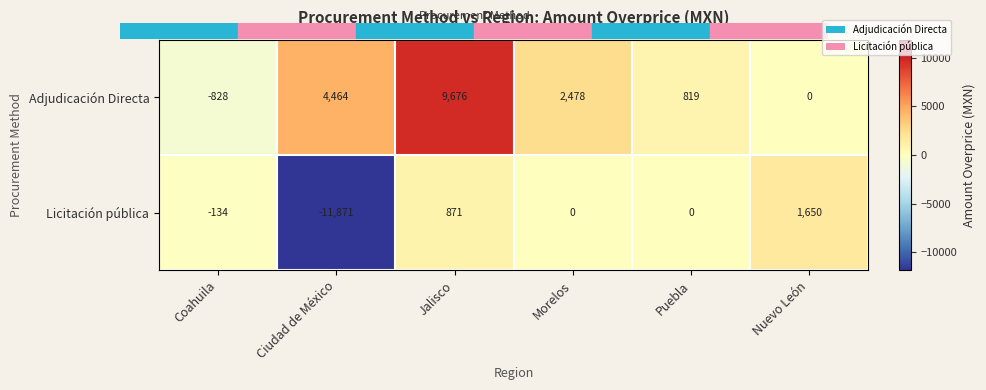

Rank the series by their average value, from lowest to highest.

Licitación pública, Adjudicación Directa